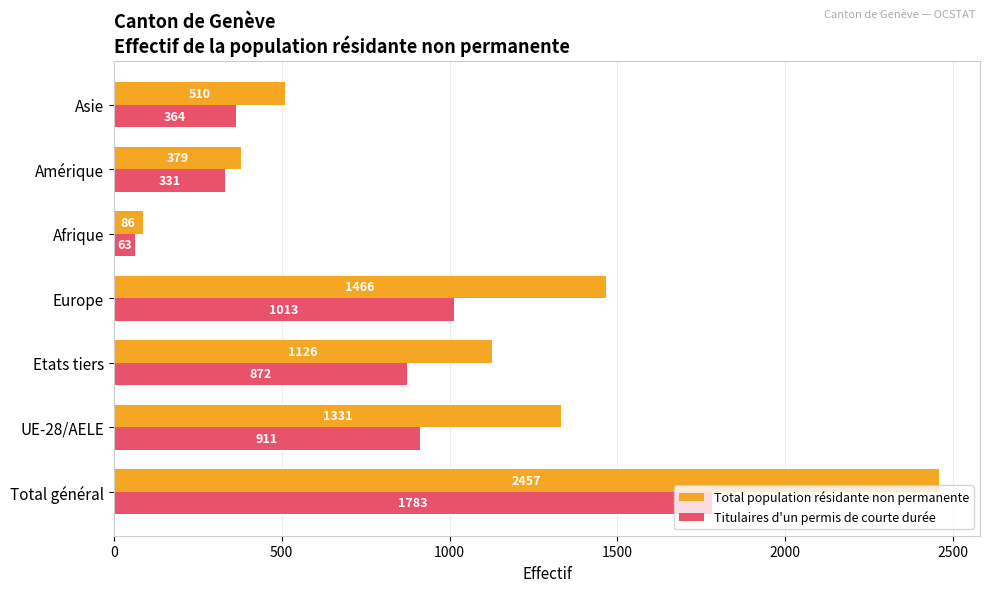

What value does the Titulaires d'un permis de courte durée series have at Total général, to the nearest 50?

1800